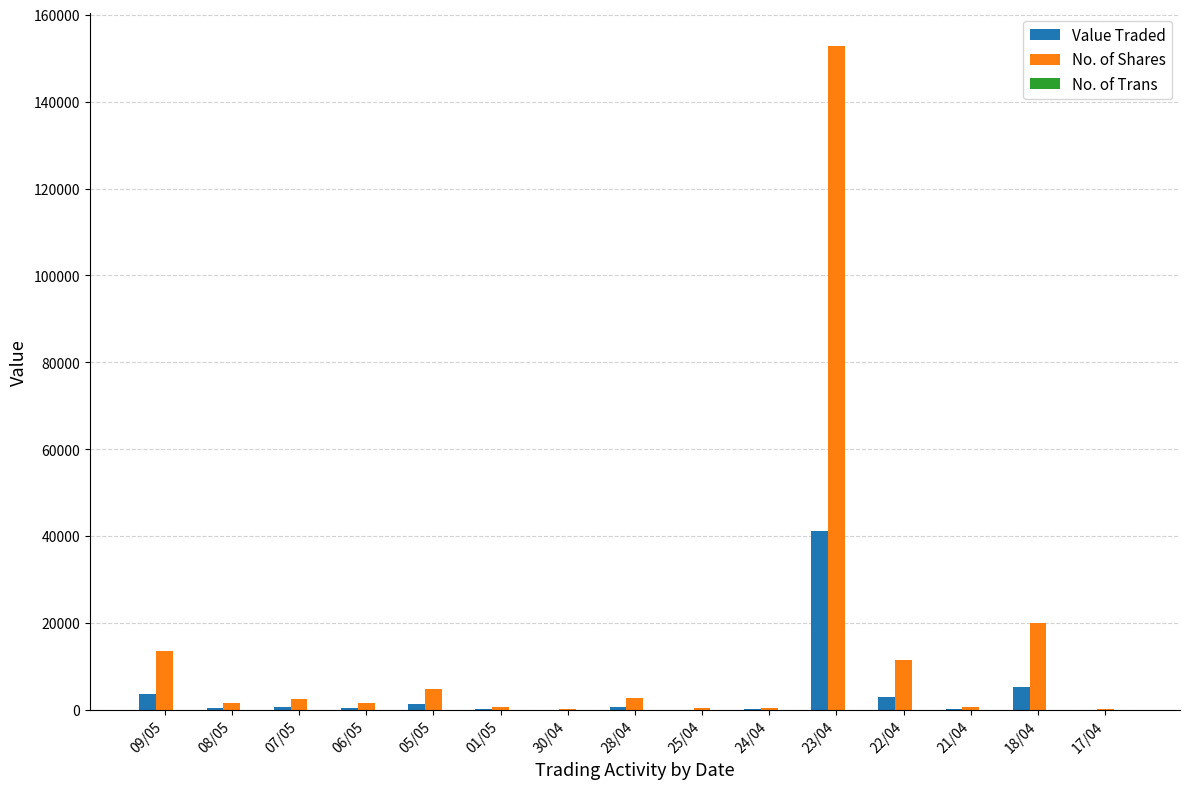

What is the highest value of the No. of Shares series?

152722